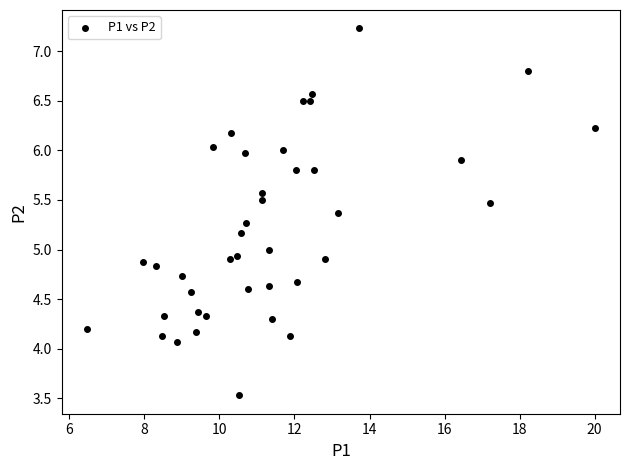

What is the range of Y values (max minus min)?

3.7